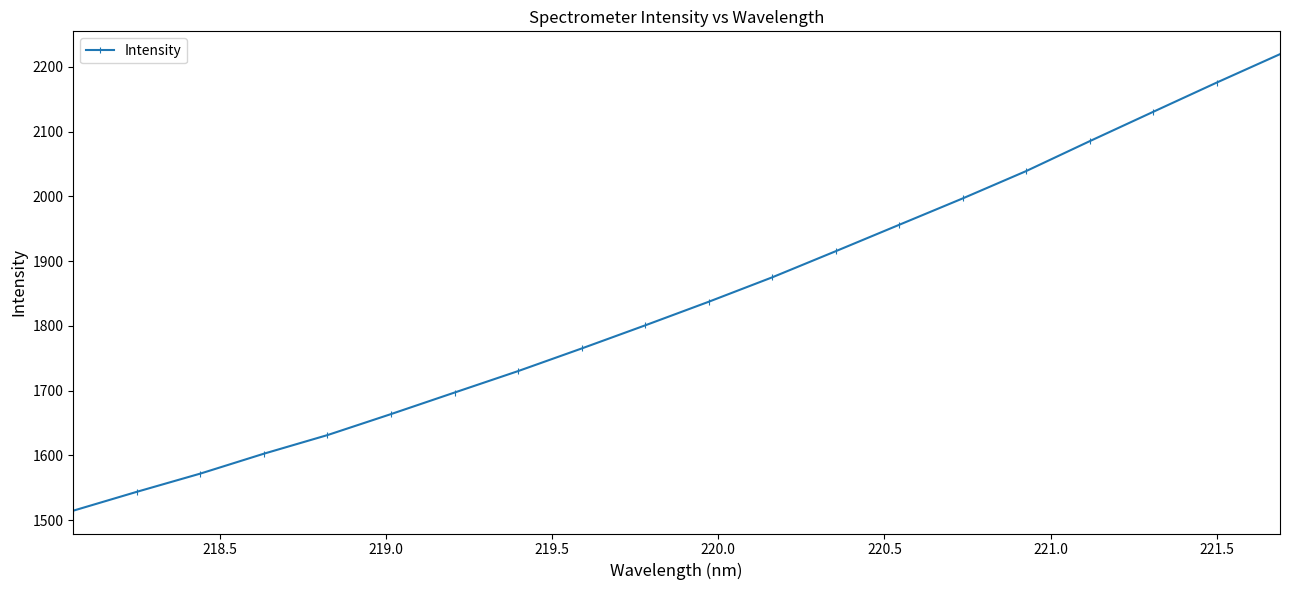

What is the maximum value shown in the chart?

2219.7